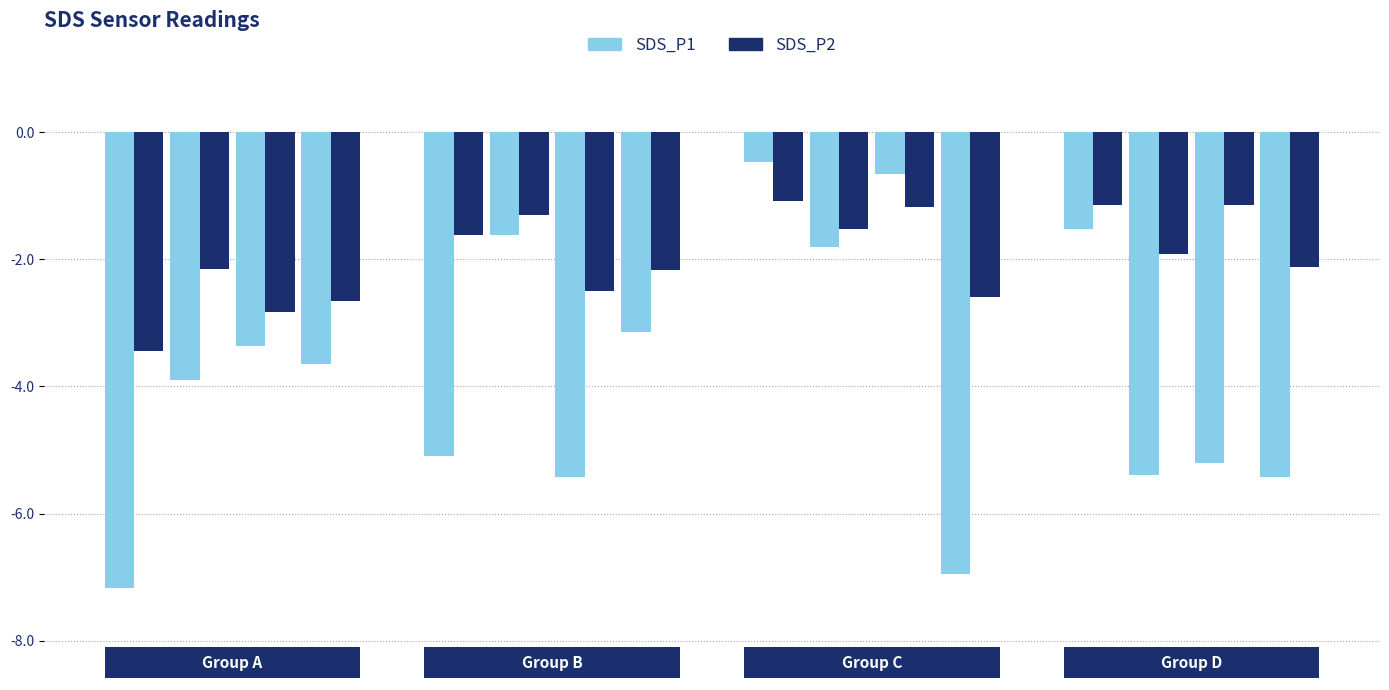

Rank the series at T11 from lowest to highest value.

SDS_P2, SDS_P1